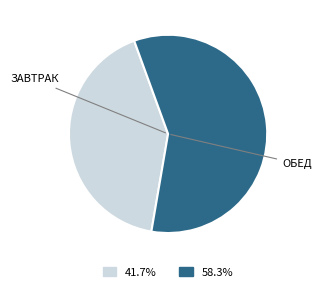

Does any single category account for the majority?

Yes